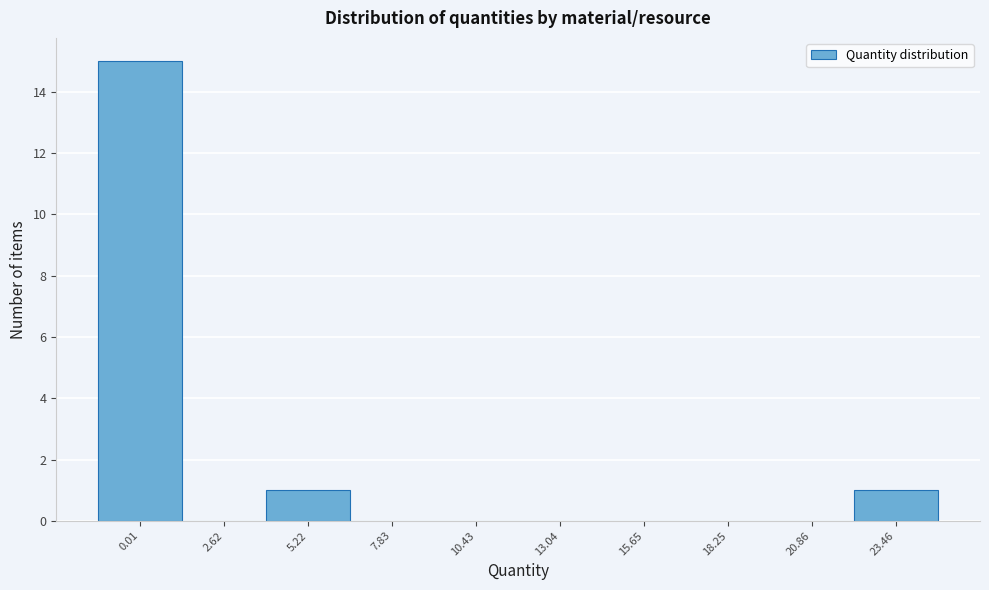

Reading left to right, transcribe all the data shown in this chart.

0.01=15	2.62=0	5.22=1	7.83=0	10.43=0	13.04=0	15.65=0	18.25=0	20.86=0	23.46=1